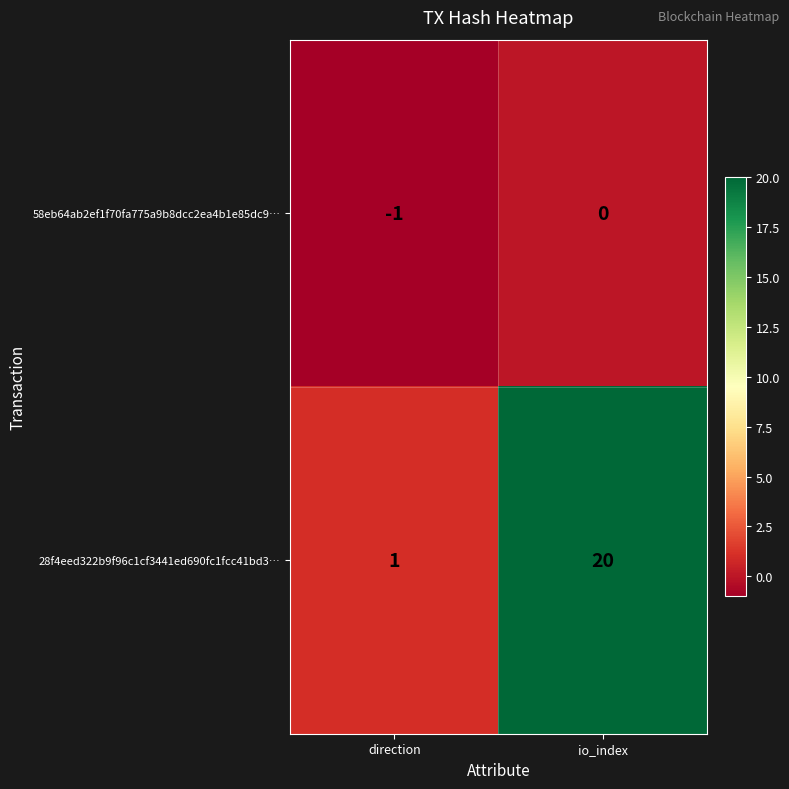

What is the approximate value of 28f4eed322b9f96c1cf3441ed690fc1fcc41bd3… at io_index, to the nearest 10?

20